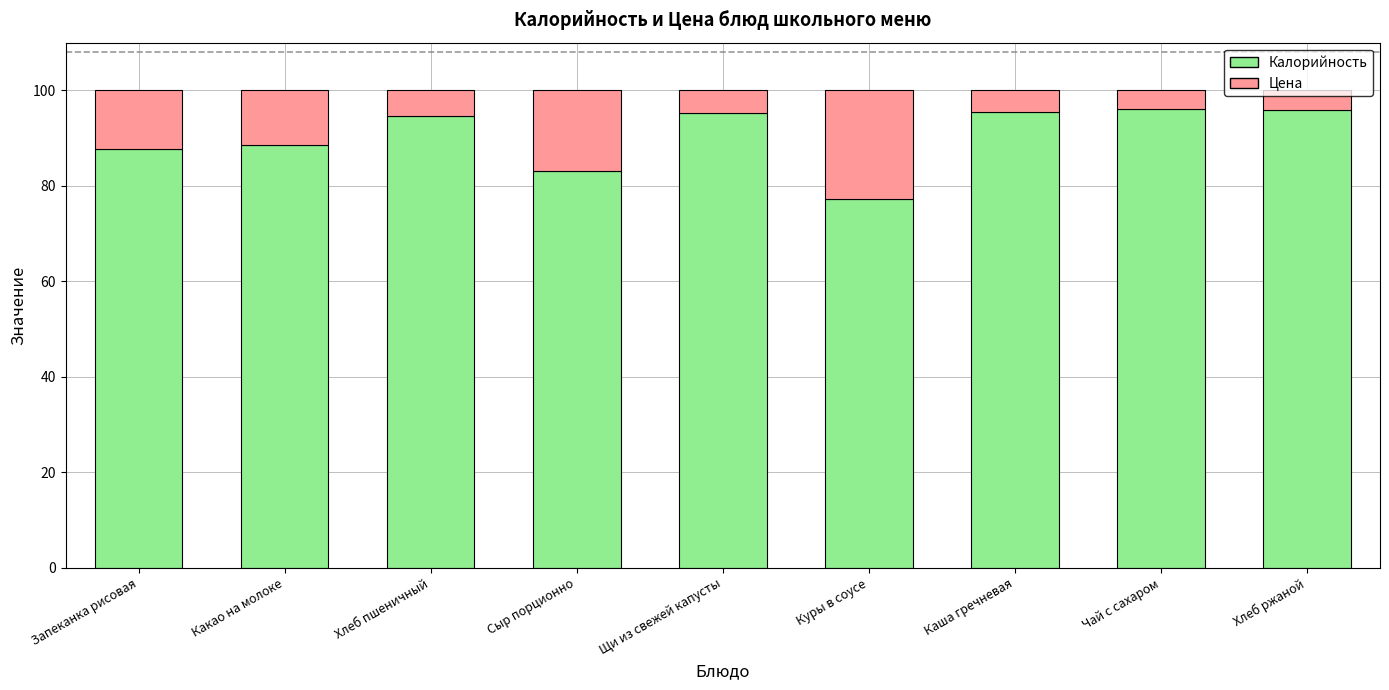

What is the approximate value of Калорийность at Чай с сахаром?

96.1